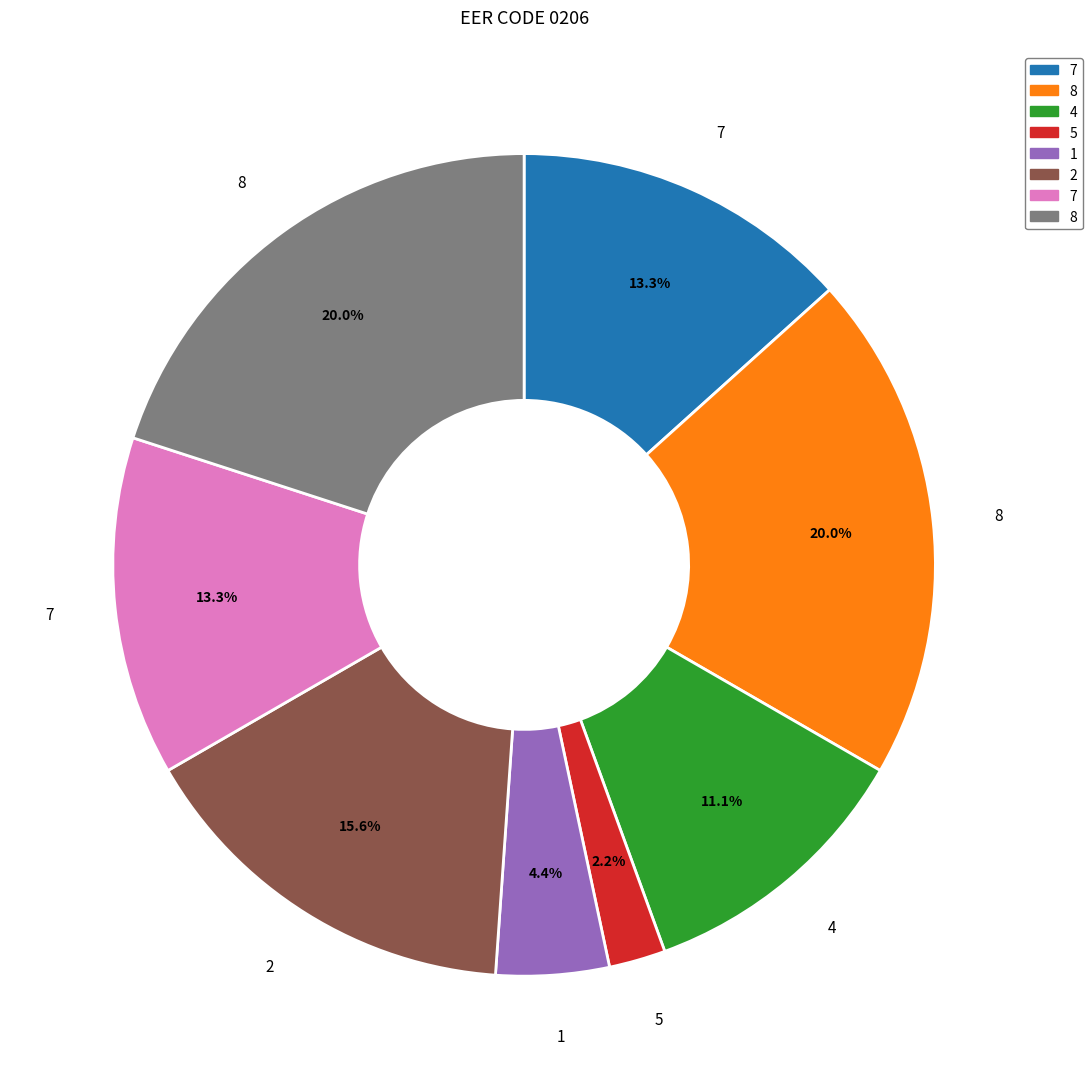

Does any single category account for the majority?

No